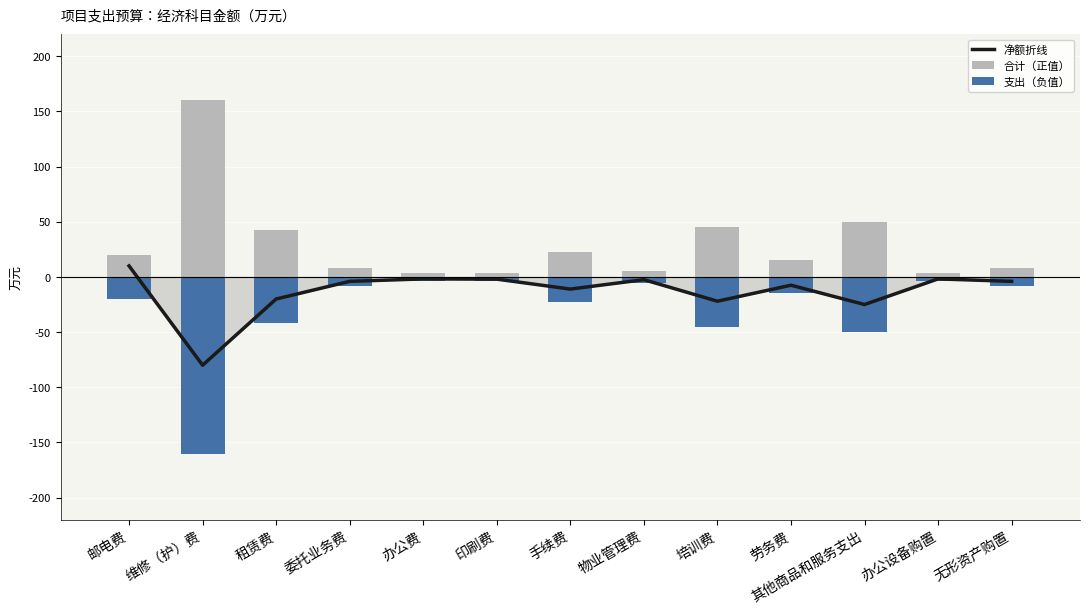

What is the value of the 合计（正值） bar at the 9th from the left?

45.0